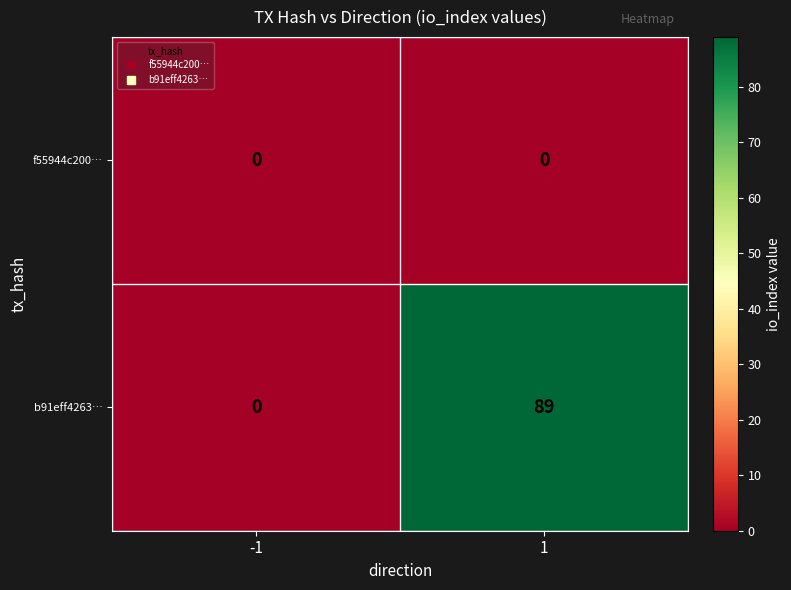

At 1, list the series in order from largest to smallest.

b91eff4263…, f55944c200…